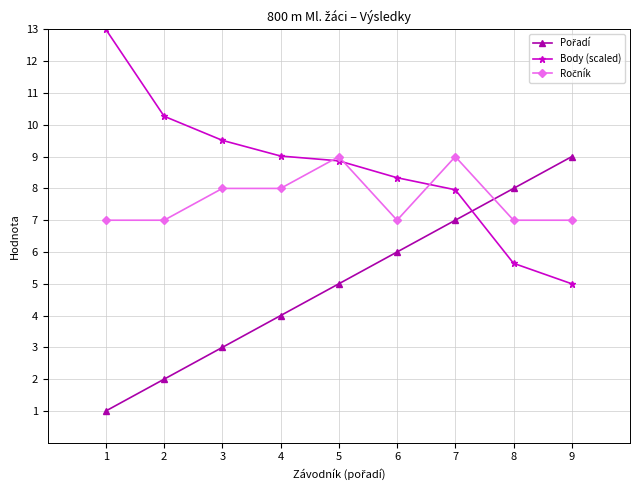

What is the maximum value for Body (scaled)?

13.0